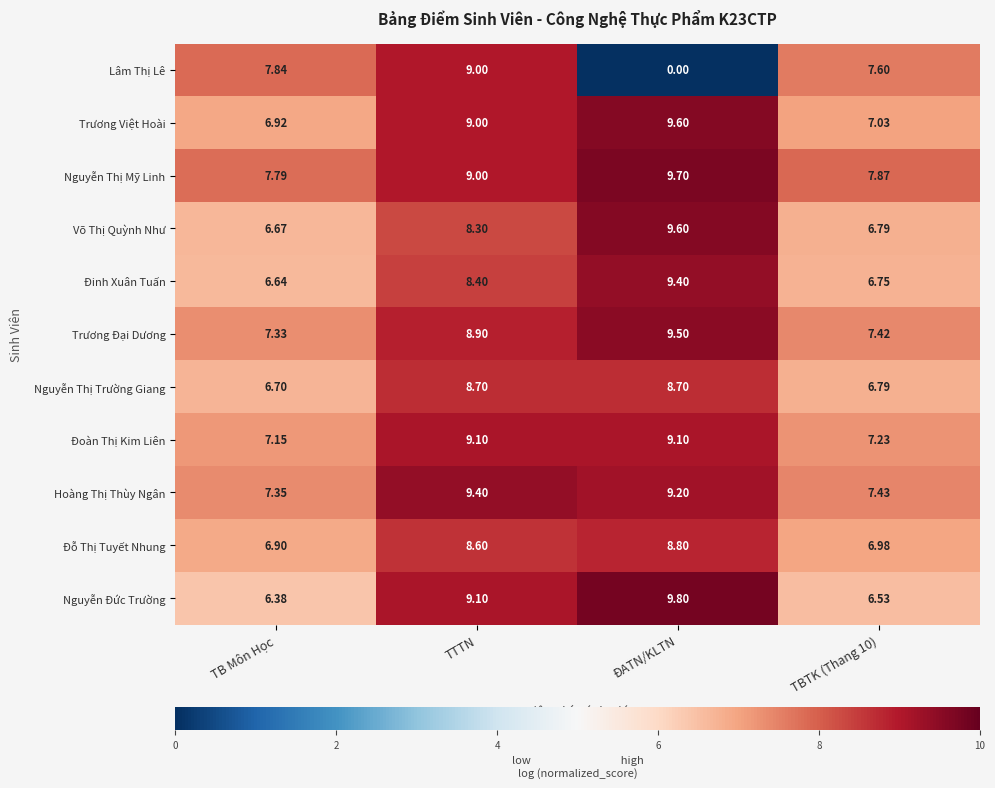

At which category is the sum across all series the highest?

TTTN